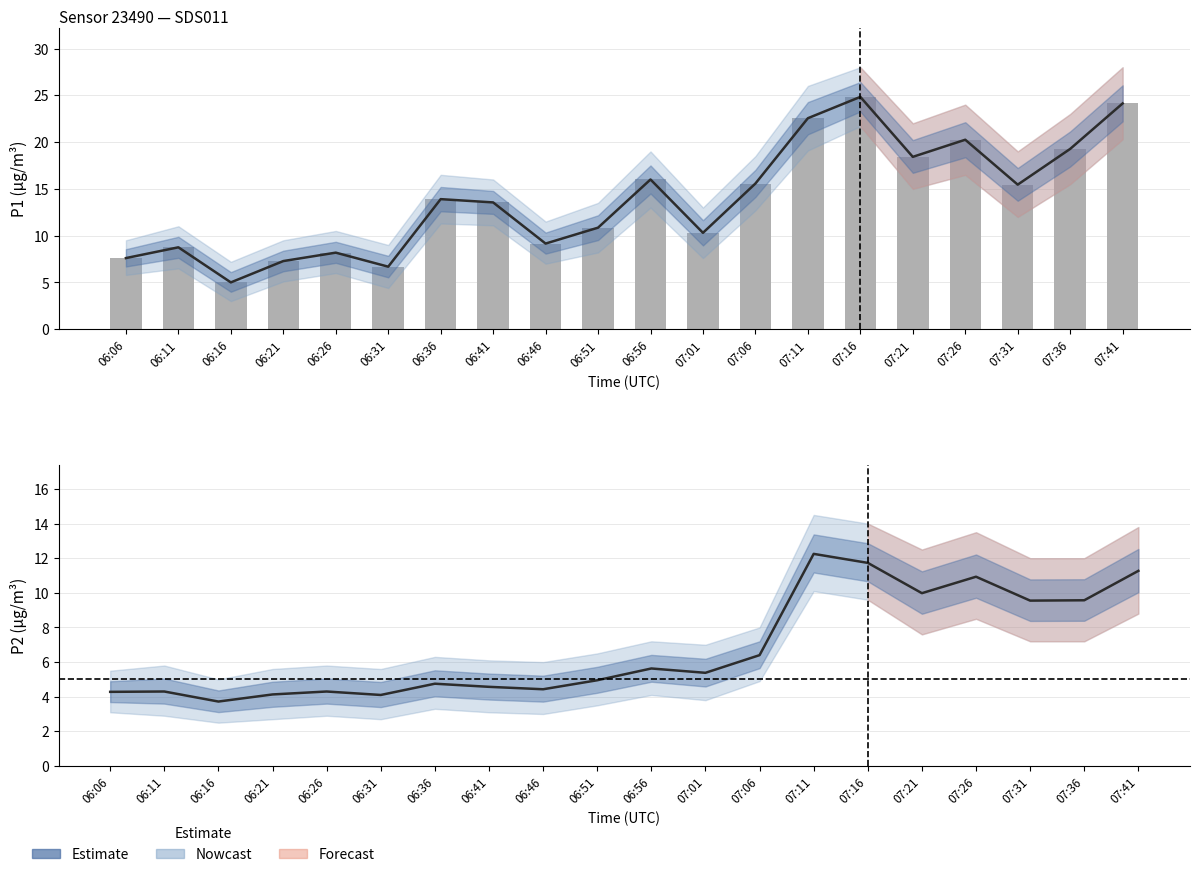

Is it true that P1 raw equals 37.1 at 07:16?

False